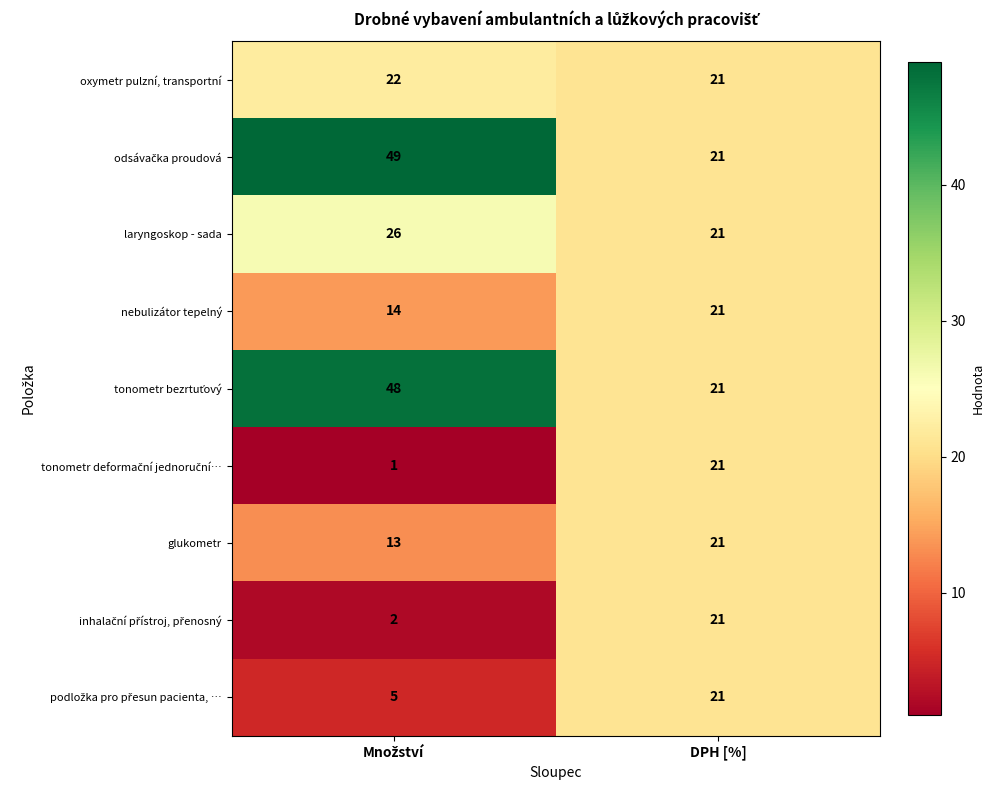

What is the greatest value displayed?

49